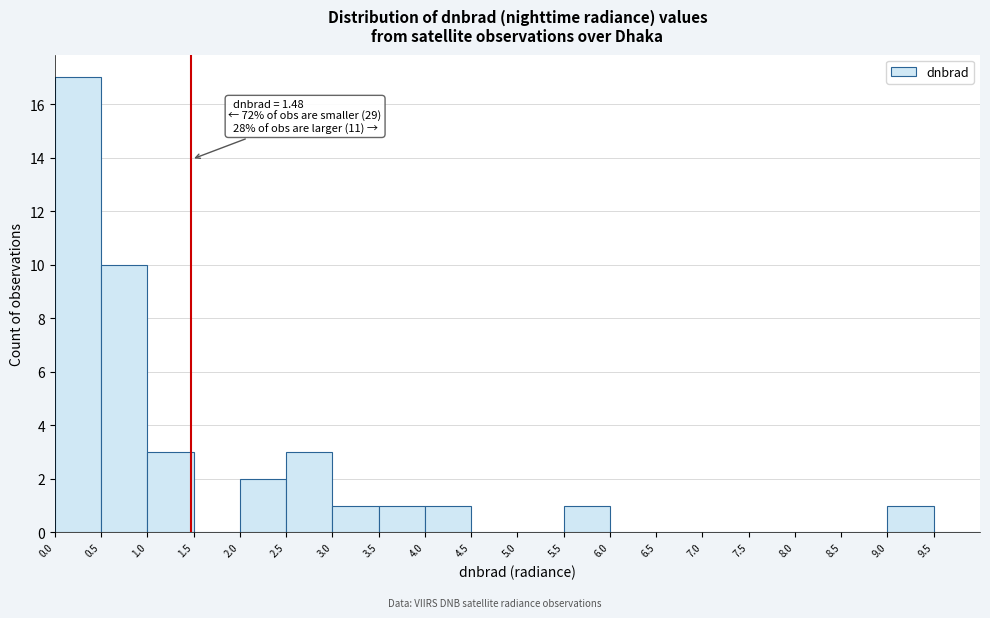

Over which range of the x-axis is the bar tallest?

0.0 to 0.5